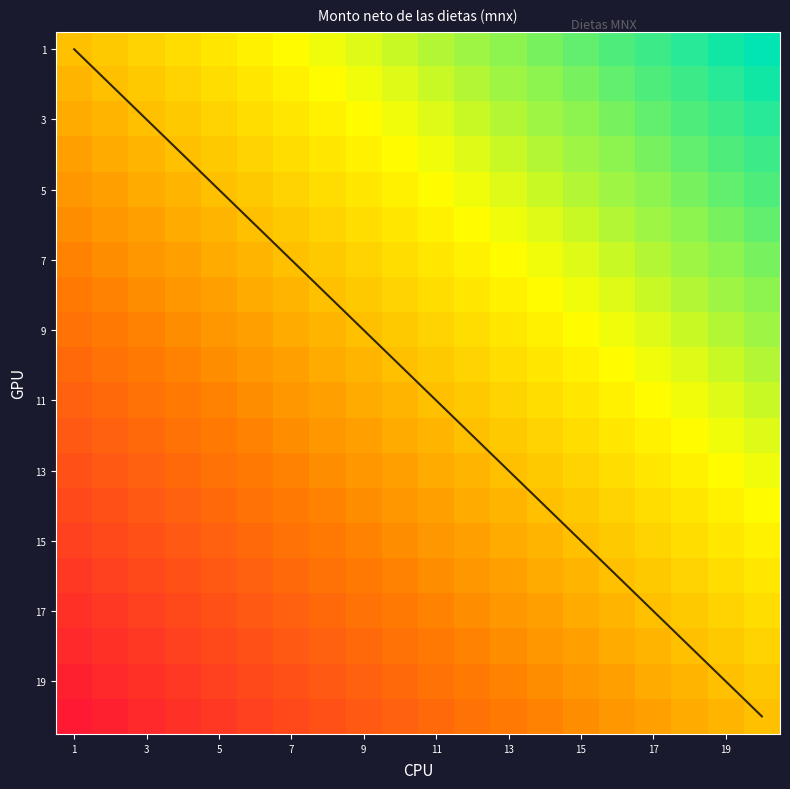

What is the minimum value shown in the chart?

-1.0